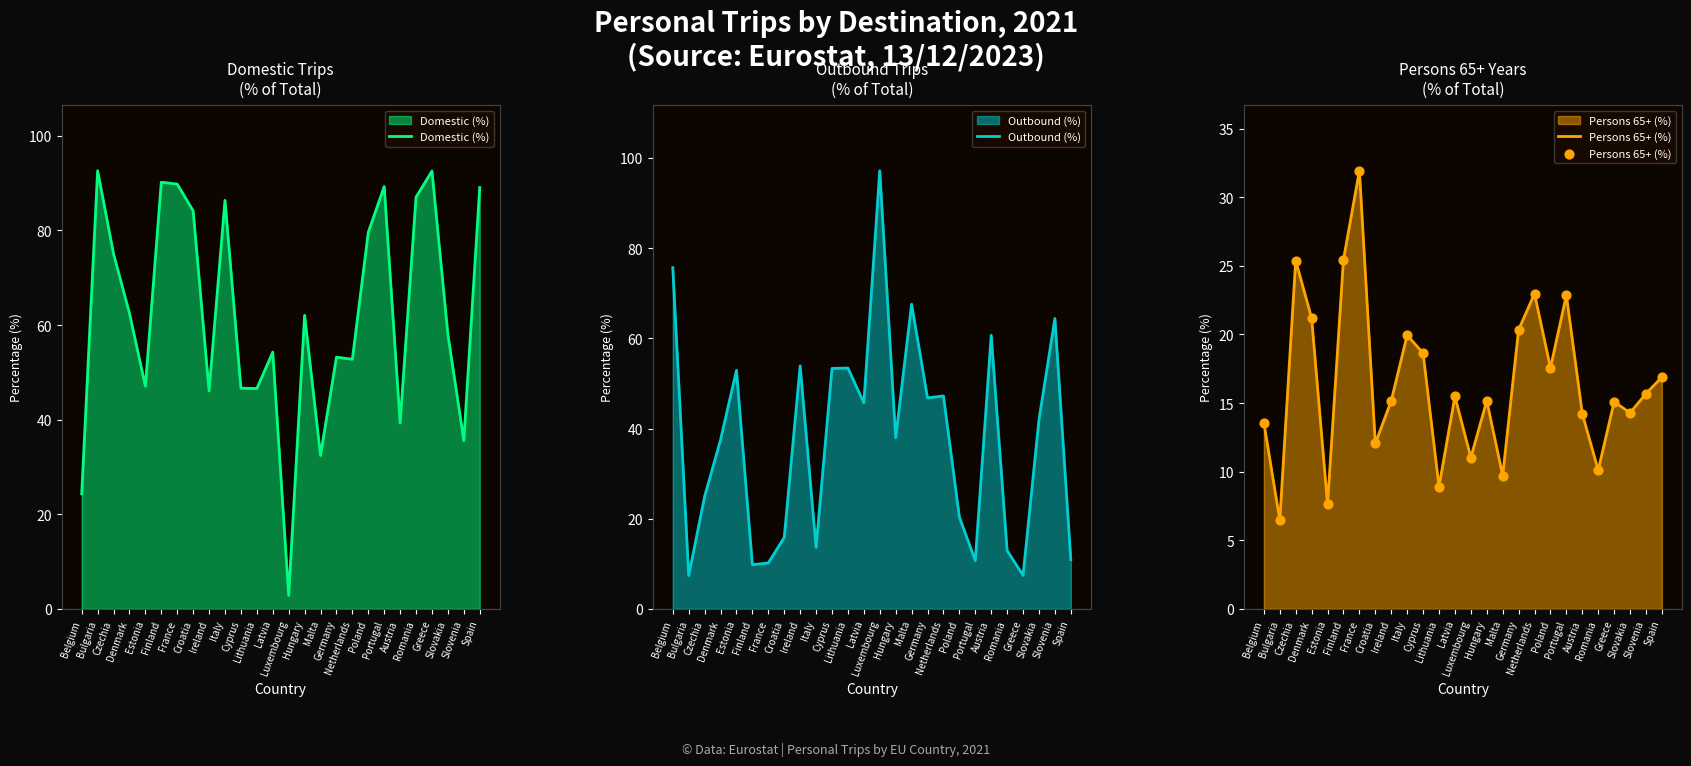

What is the total value across all series at Italy?

119.9